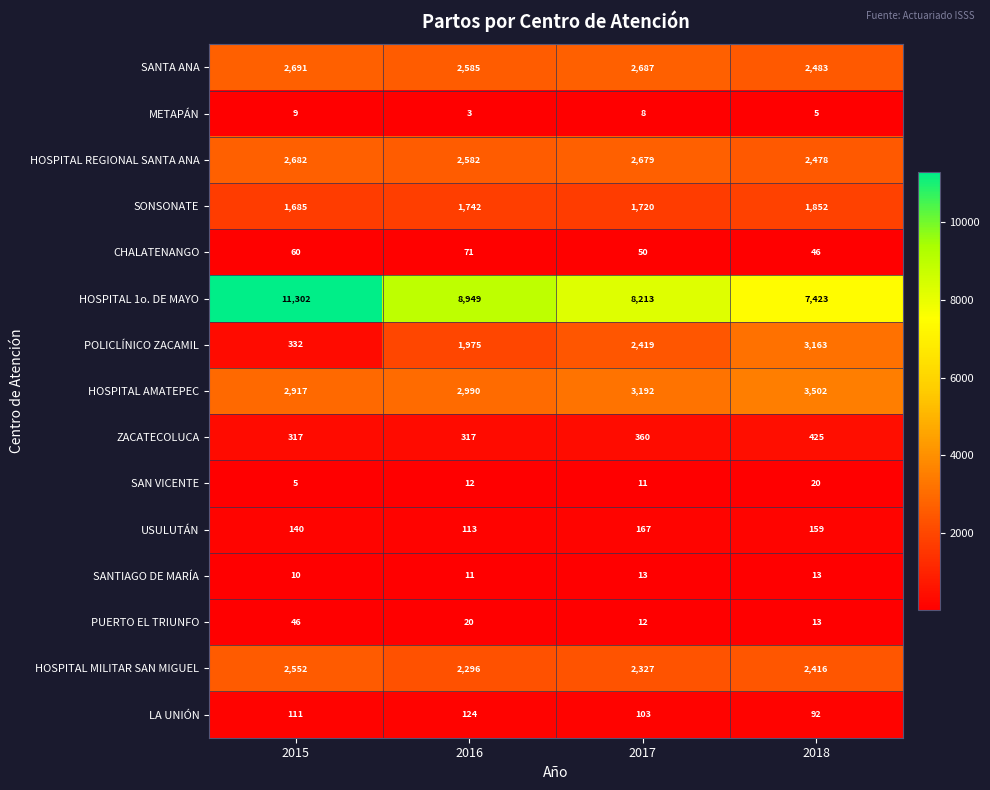

Which series has the largest range (max minus min)?

HOSPITAL 1o. DE MAYO